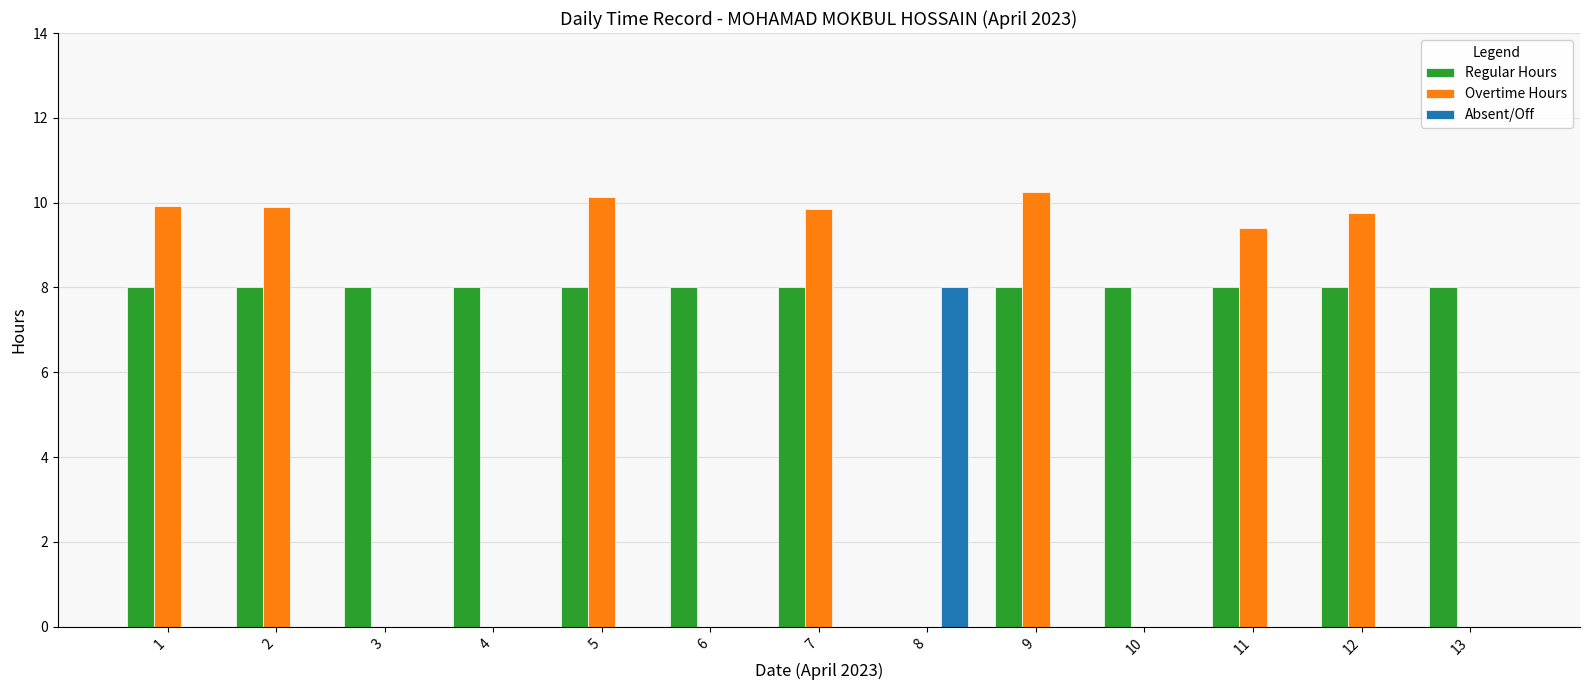

Count the Absent/Off values in the range 0 to 1.

12